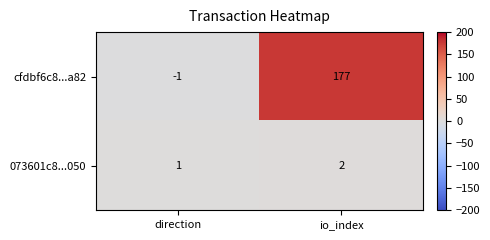

Read the cfdbf6c8...a82 value at io_index, to the nearest 50.

200